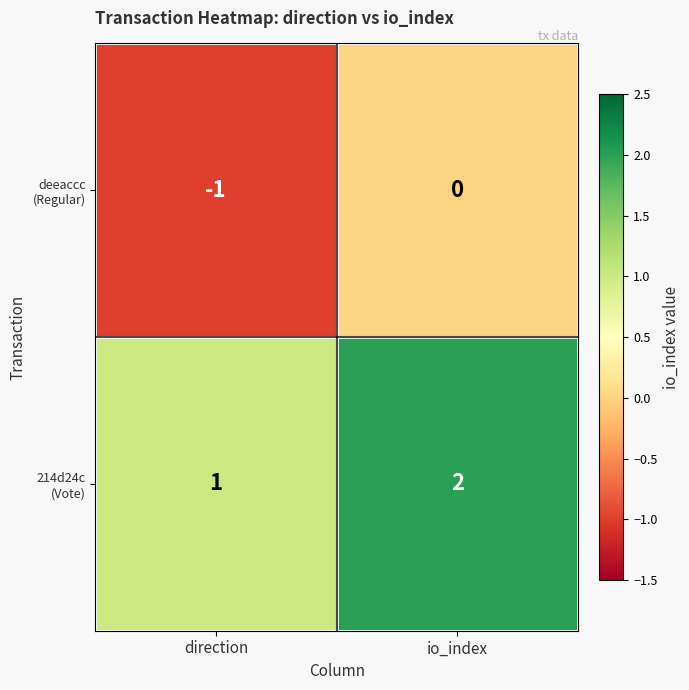

What is the total value across all series at io_index?

2